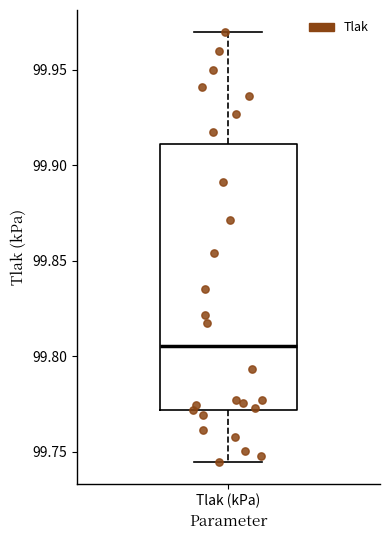

Where does the lower whisker of the box for Tlak (kPa) end on the y-axis? The values are not printed on the chart, so give them approximately, as read against the axis.

99.745